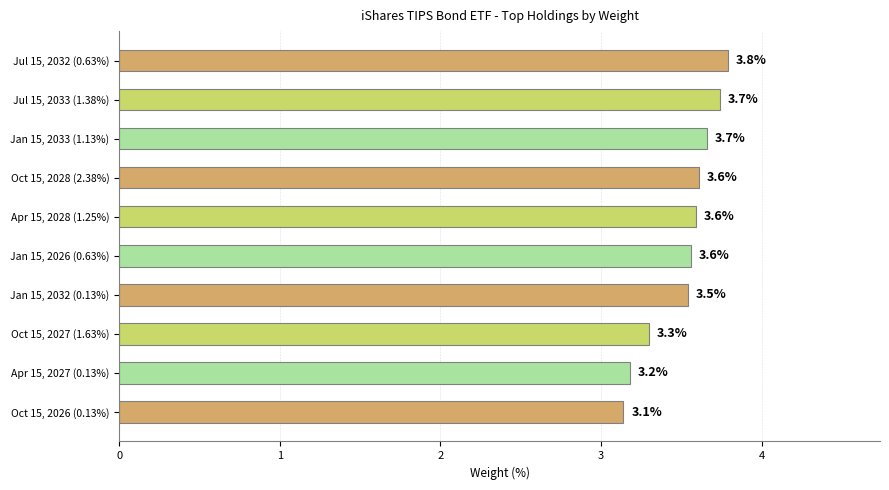

Does the chart contain any negative values?

No